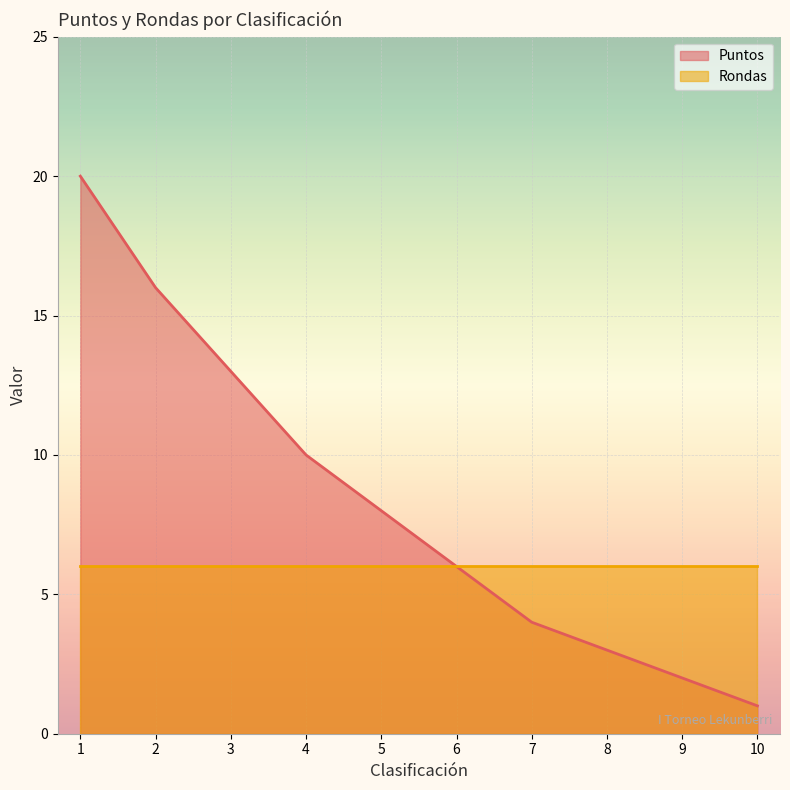

How many data points are less than 8?

5